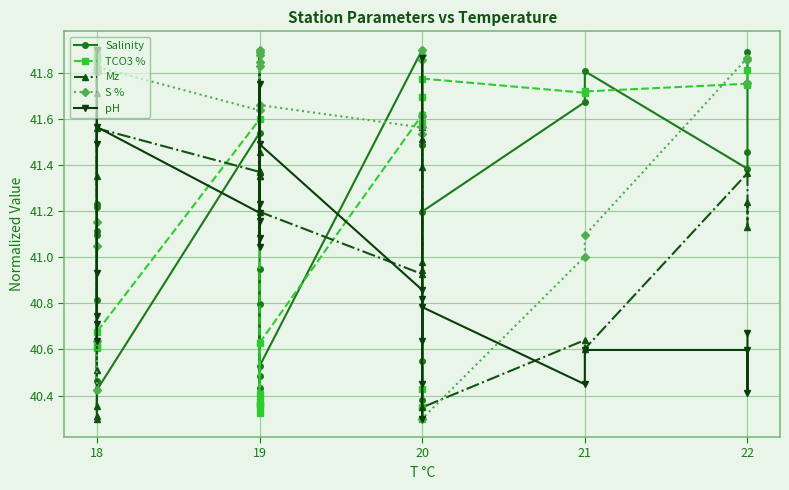

Reading left to right, transcribe all the data shown in this chart.

Salinity: 41.2	41.2	40.5	40.8	41.1	41.1	40.4	41.5	40.3	40.4	40.5	40.8	41.0	40.5	41.9	41.5	40.4	40.3	41.6	40.5	41.2	41.7	41.8	41.4	41.5	41.9
TCO3 %: 41.9	41.9	40.6	40.6	41.8	41.9	40.7	41.6	40.4	40.4	40.3	40.4	40.4	40.6	41.6	41.6	40.3	40.4	41.7	40.3	41.8	41.7	41.7	41.8	41.7	41.8
Mz: 40.4	40.5	41.7	41.4	40.3	40.3	41.6	41.4	41.4	41.5	41.4	41.9	41.4	41.2	40.9	40.9	41.6	41.5	41.0	41.4	40.3	40.6	40.6	41.4	41.1	41.2
S %: 40.4	41.2	41.8	41.8	40.6	41.0	41.8	41.6	41.8	41.9	41.9	41.9	41.8	41.7	41.6	41.6	41.9	41.9	41.5	41.9	40.3	41.0	41.1	41.9	41.9	41.8
pH: 40.7	40.9	41.9	41.5	40.7	40.6	41.6	41.2	41.8	41.1	41.0	41.2	41.2	41.5	40.9	41.9	40.3	40.4	40.8	40.6	40.8	40.4	40.6	40.6	40.4	40.7